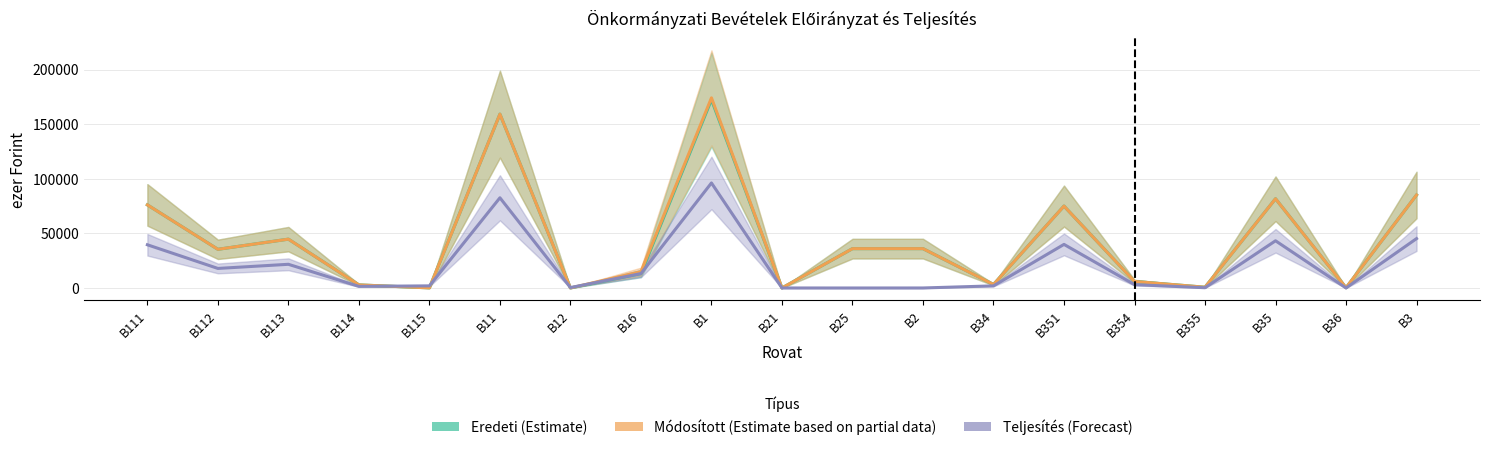

Rank the categories by Teljesítés (Forecast) value from highest to lowest.

B1, B11, B3, B35, B351, B111, B113, B112, B16, B354, B34, B115, B114, B12, B355, B36, B21, B2, B25